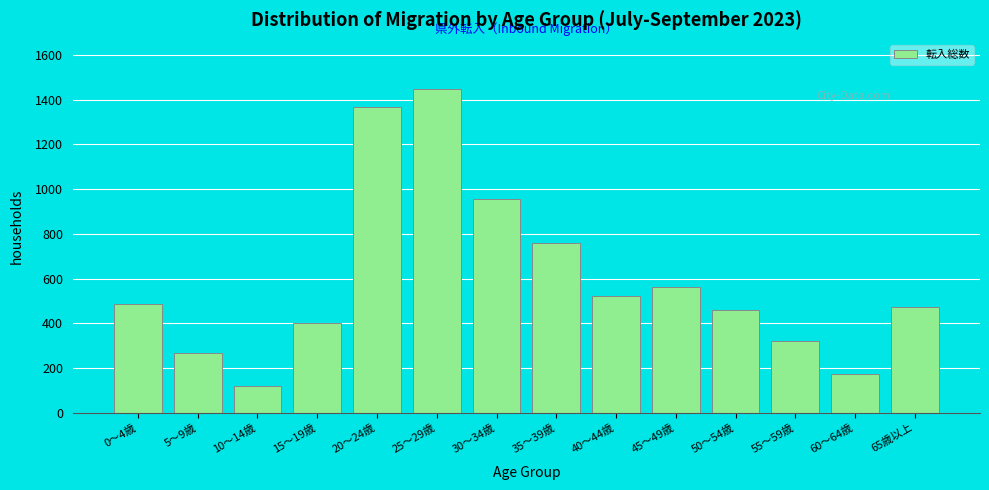

Reading right to left, what are all the values shown in this chart?

65歳以上=473.5	60～64歳=173.9	55～59歳=321.6	50～54歳=458.0	45～49歳=564.9	40～44歳=523.7	35～39歳=761.8	30～34歳=955.2	25～29歳=1450.1	20～24歳=1368.5	15～19歳=400.5	10～14歳=119.6	5～9歳=269.0	0～4歳=486.8